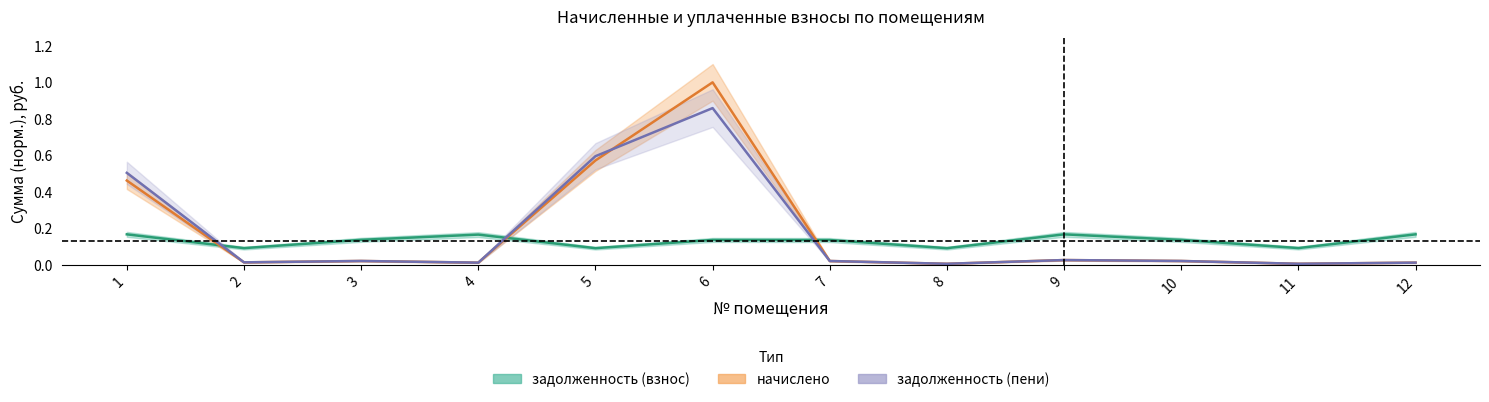

The value of задолженность (пени) at 10 is 0.0. True or false?

True